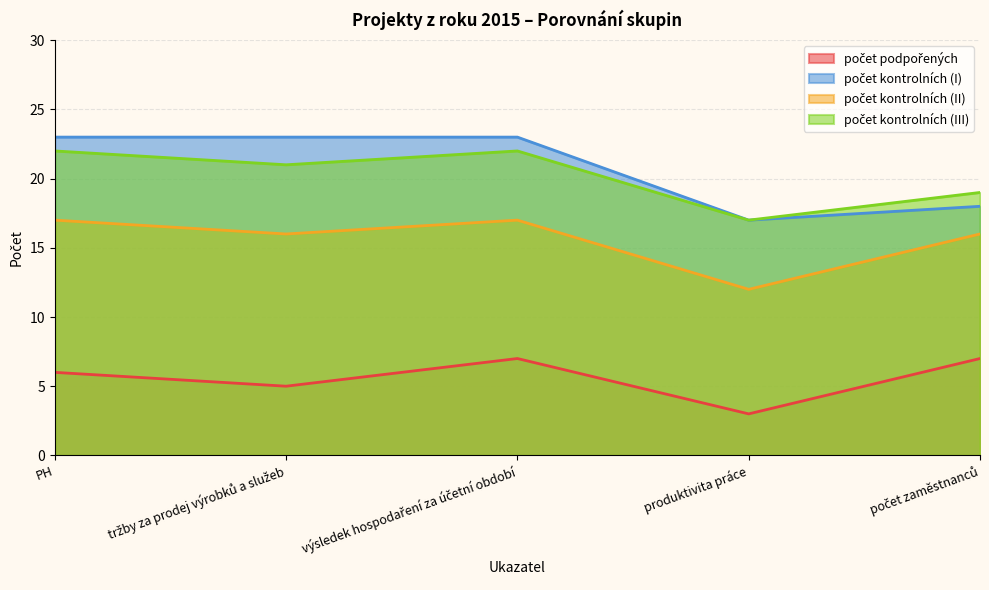

Reading left to right, what are all the values shown in this chart?

počet podpořených: 6	5	7	3	7
počet kontrolních (I): 23	23	23	17	18
počet kontrolních (II): 17	16	17	12	16
počet kontrolních (III): 22	21	22	17	19